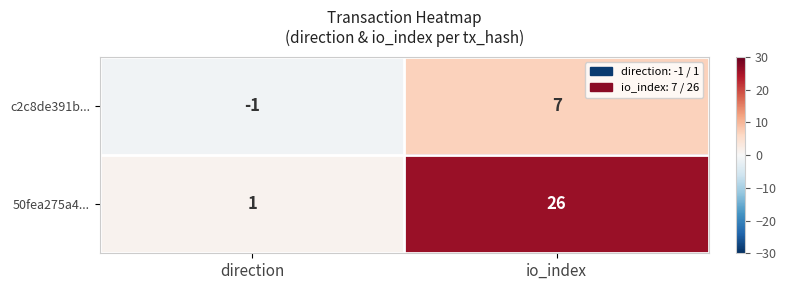

At which category is the sum across all series the highest?

io_index